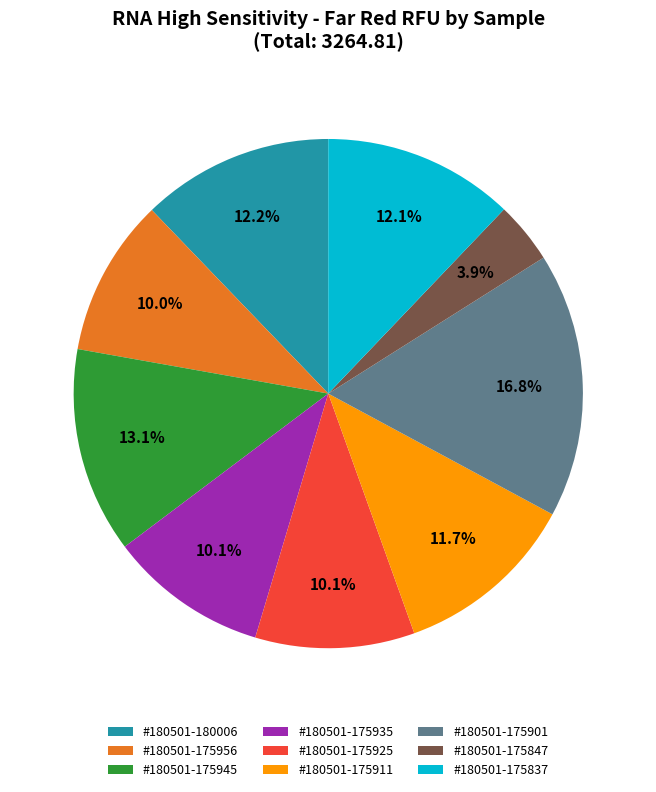

Is there any slice that represents more than half of the pie?

No